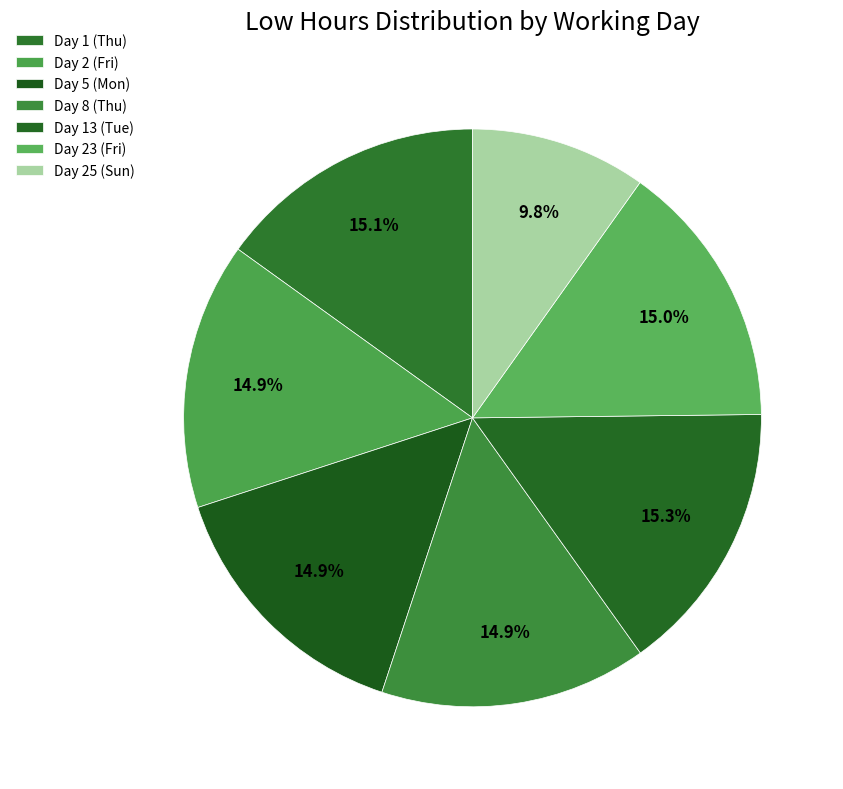

Count the number of slices in the pie.

7